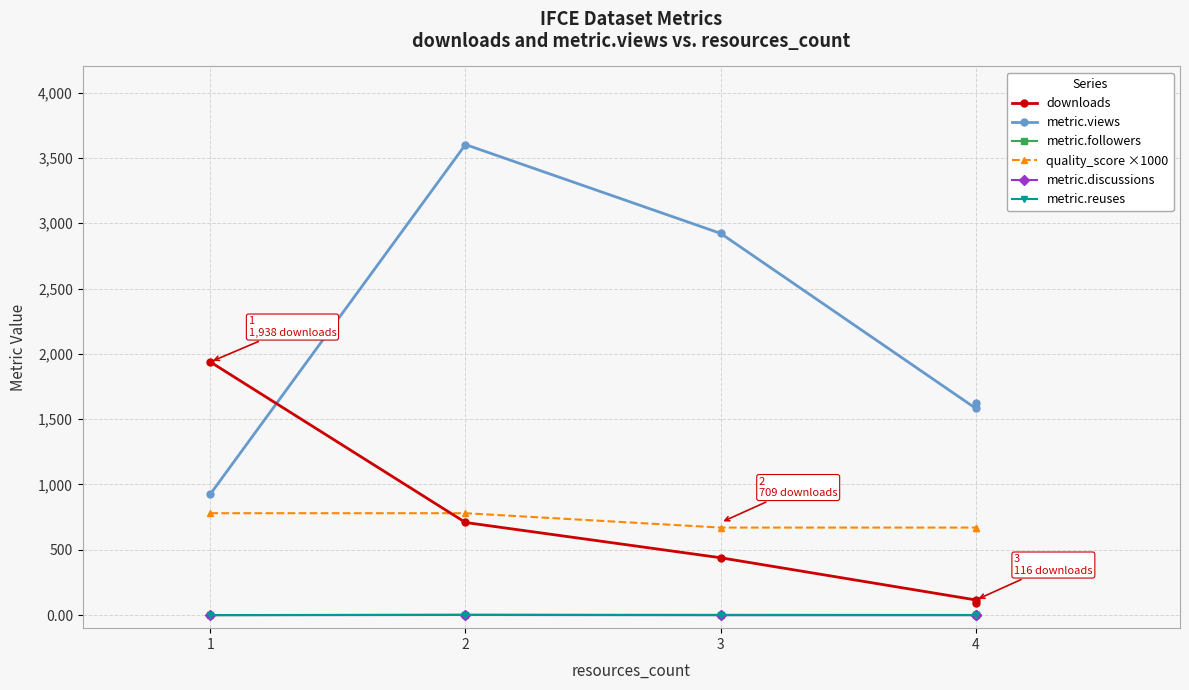

At which label is metric.reuses closest to 0?

1